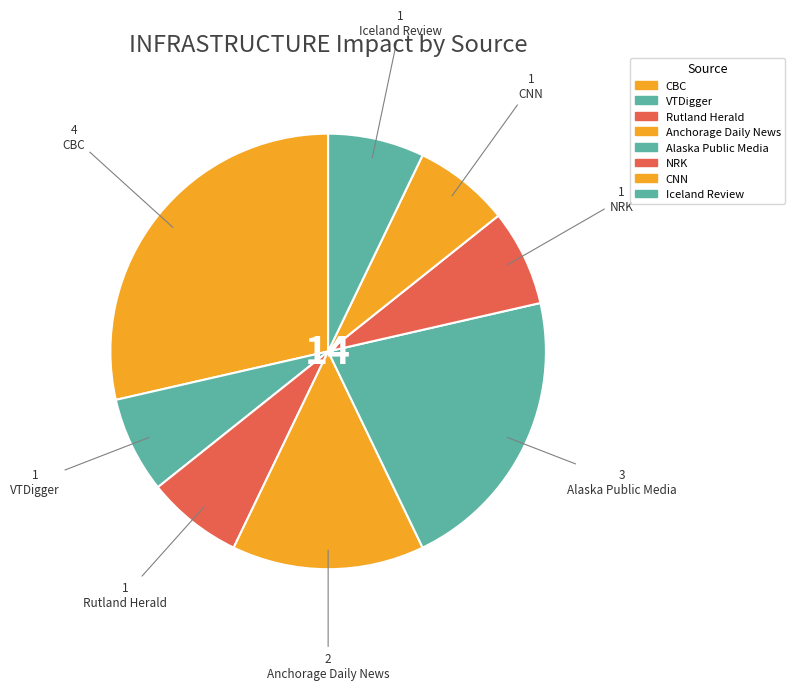

How many slices are in this pie chart?

8